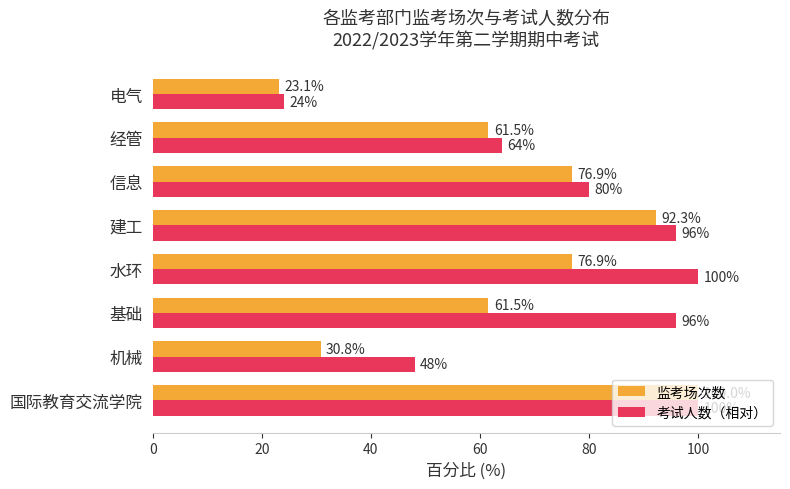

Rank the series by their average value, from lowest to highest.

监考场次数, 考试人数（相对）